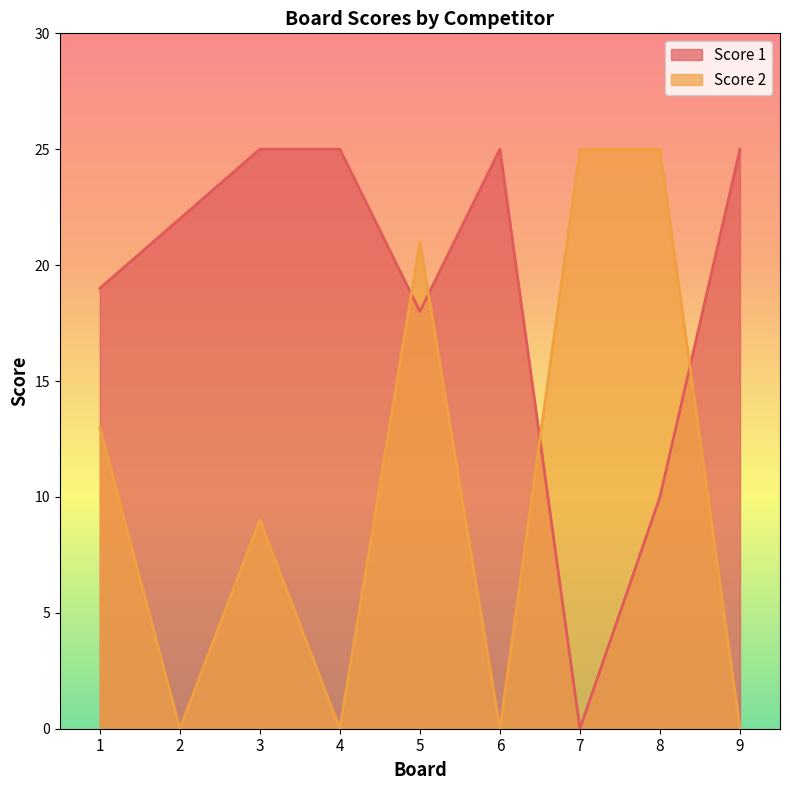

The Score 2 series shows 25 at 7. True or false?

True